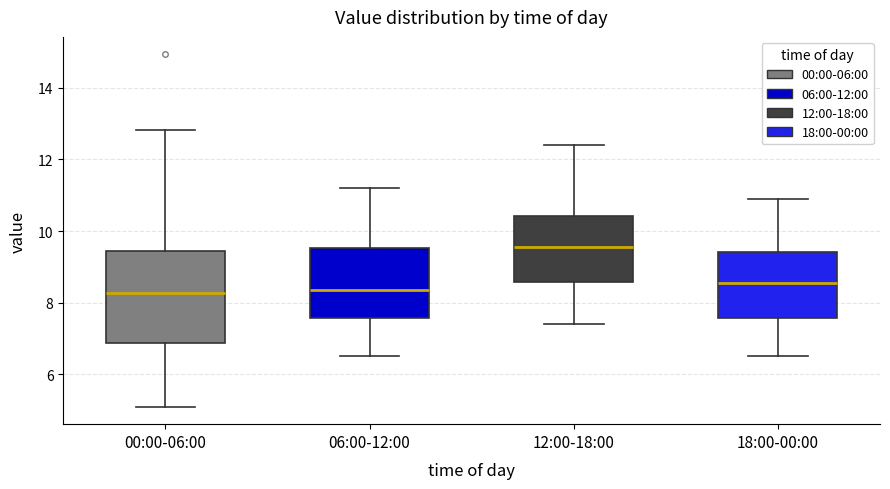

Reading left to right, transcribe this box plot: for each box, give where its median line is, the range the box spans, and where its two whiskers end, as read against the y-axis. The values are not printed on the chart, so give them approximately, as read against the axis.

00:00-06:00: median 8.2, box 6.8 to 9.4, whiskers 5.2 to 12.8
06:00-12:00: median 8.4, box 7.6 to 9.6, whiskers 6.6 to 11.2
12:00-18:00: median 9.6, box 8.6 to 10.4, whiskers 7.4 to 12.4
18:00-00:00: median 8.6, box 7.6 to 9.4, whiskers 6.6 to 11.0